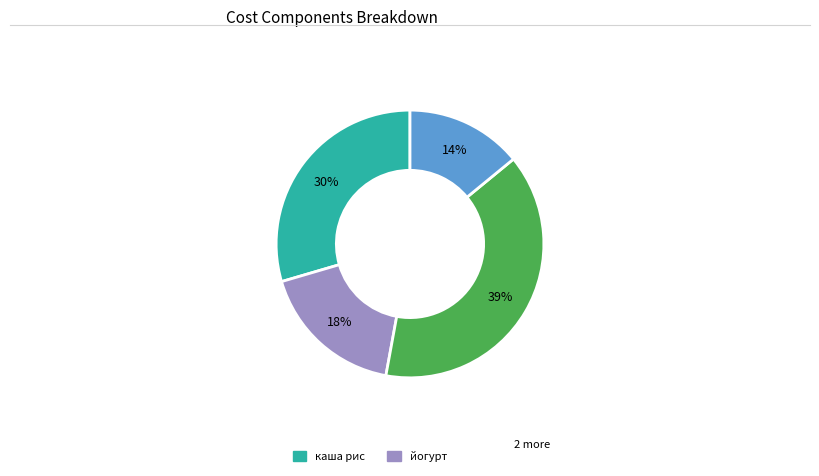

Is there any slice that represents more than half of the pie?

No